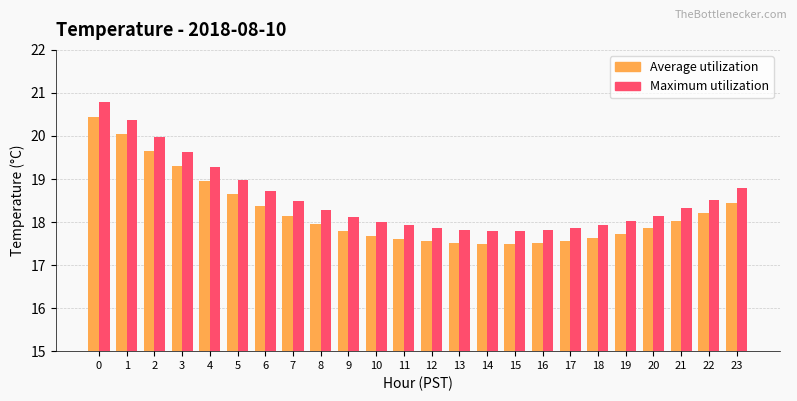

The Average utilization series shows 17.5 at 14. True or false?

True